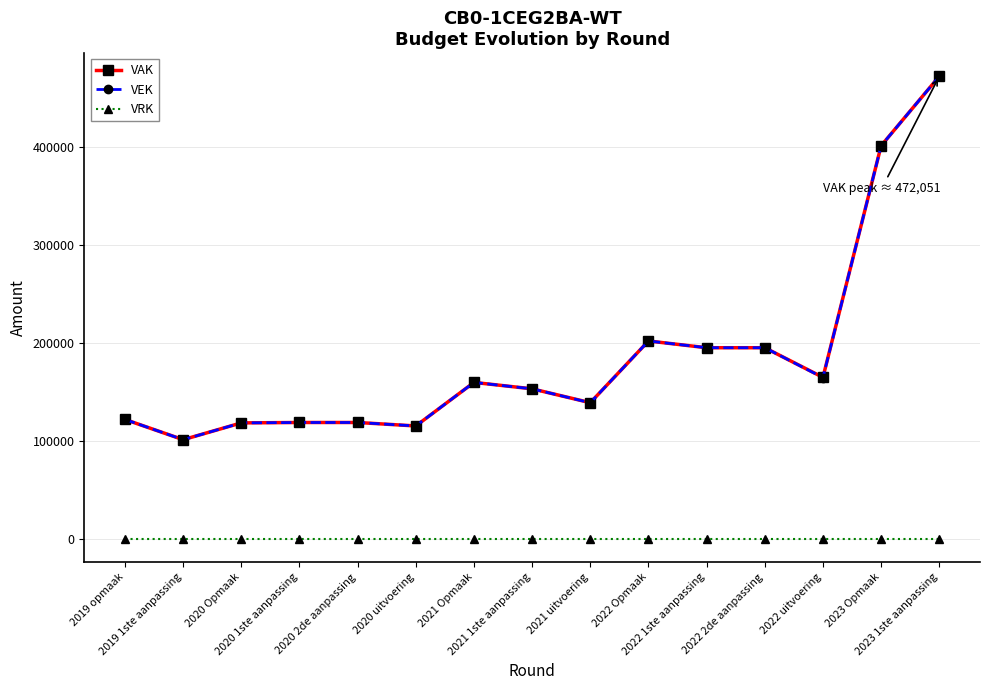

True or false: VEK and VRK intersect in this chart.

False